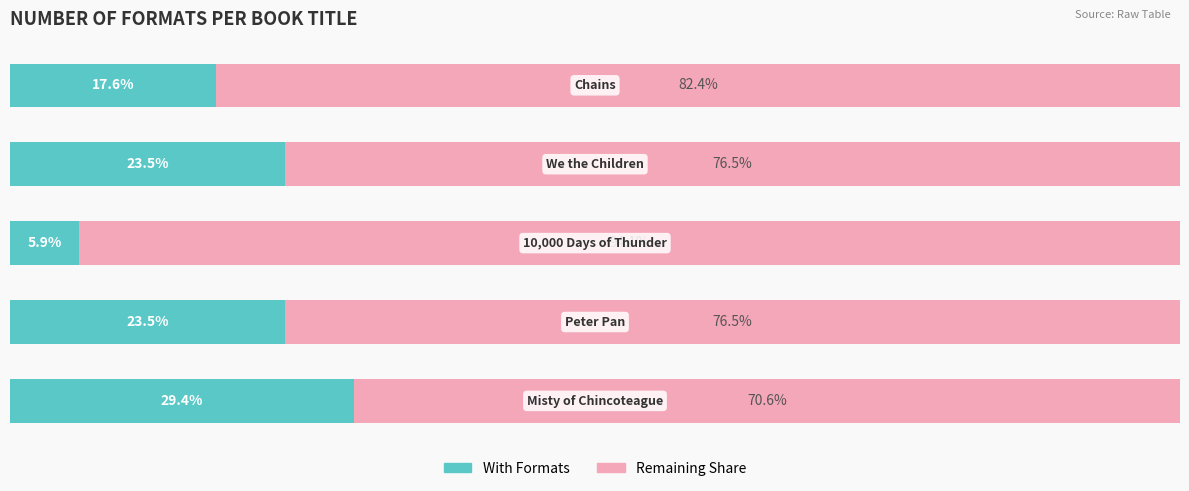

What are all the series names shown in the legend?

With Formats, Remaining Share